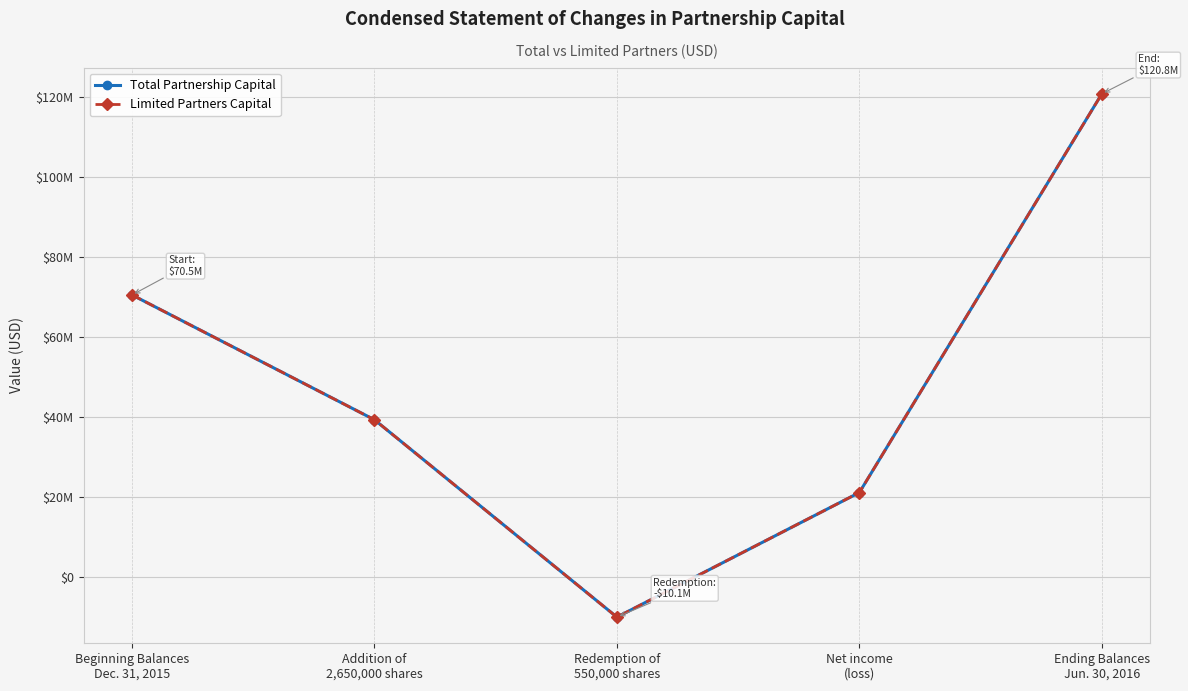

Does the chart have visible grid lines?

Yes